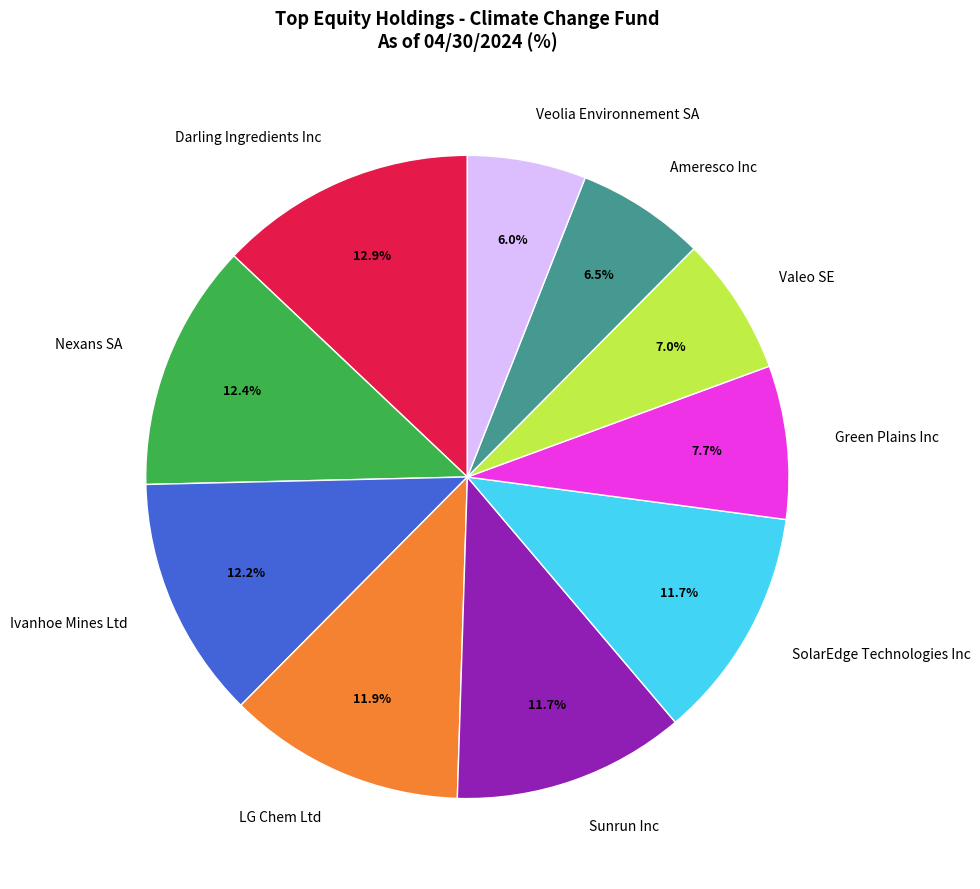

Count the number of slices in the pie.

10